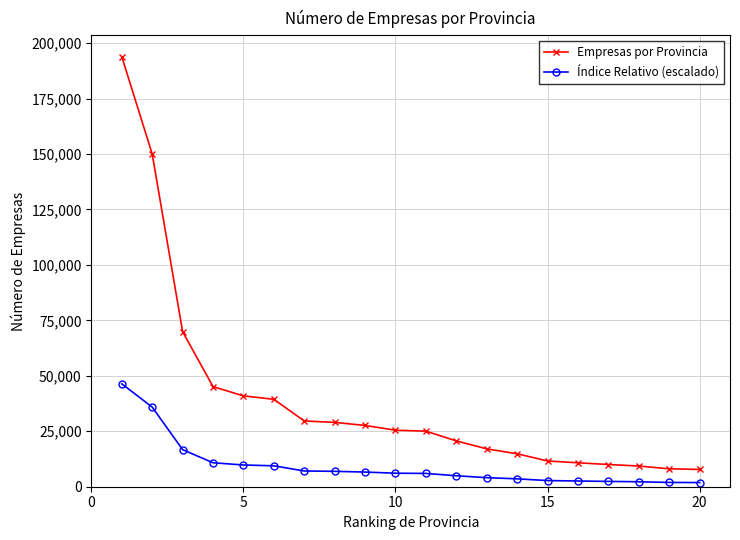

What is the sum of all Índice Relativo (escalado) values?

188153.6